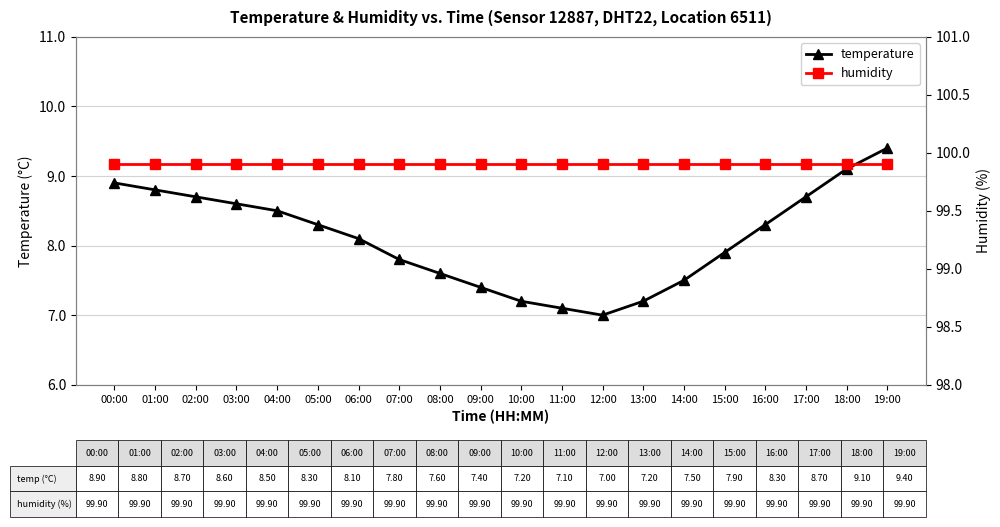

Rank the series at 05:00 from highest to lowest value.

humidity, temperature